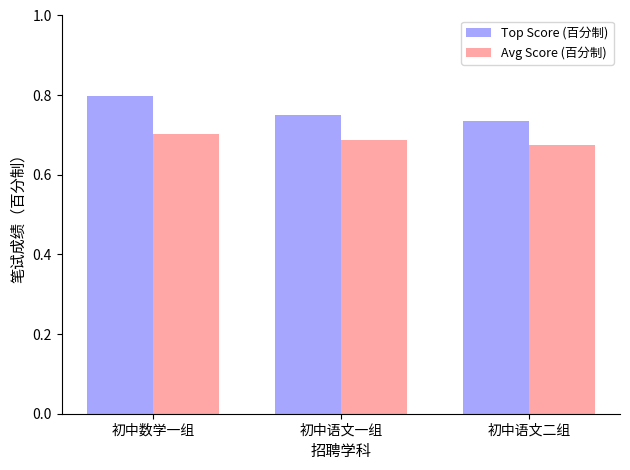

How many Avg Score (百分制) values are between 0 and 1?

3